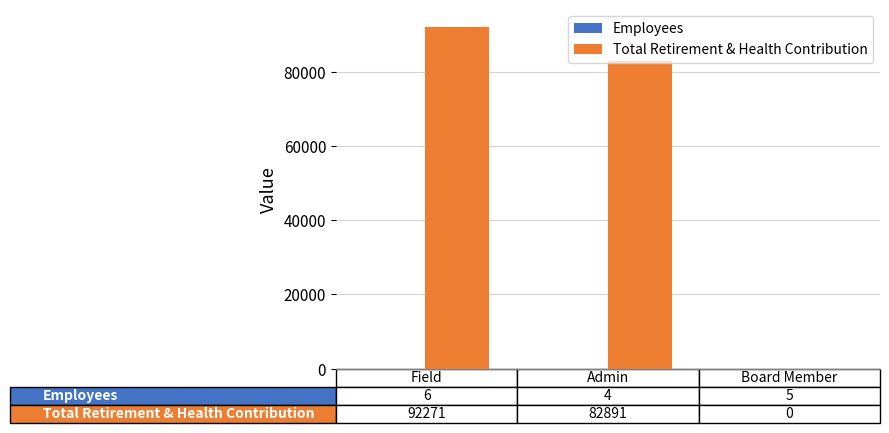

Which series has the largest total across all categories?

Total Retirement & Health Contribution